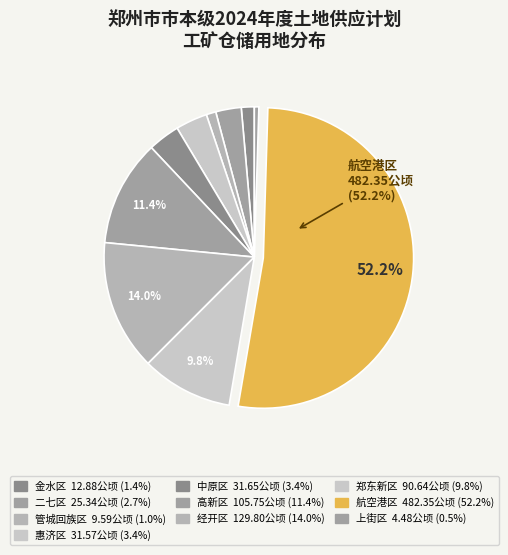

How many slices are in this pie chart?

10